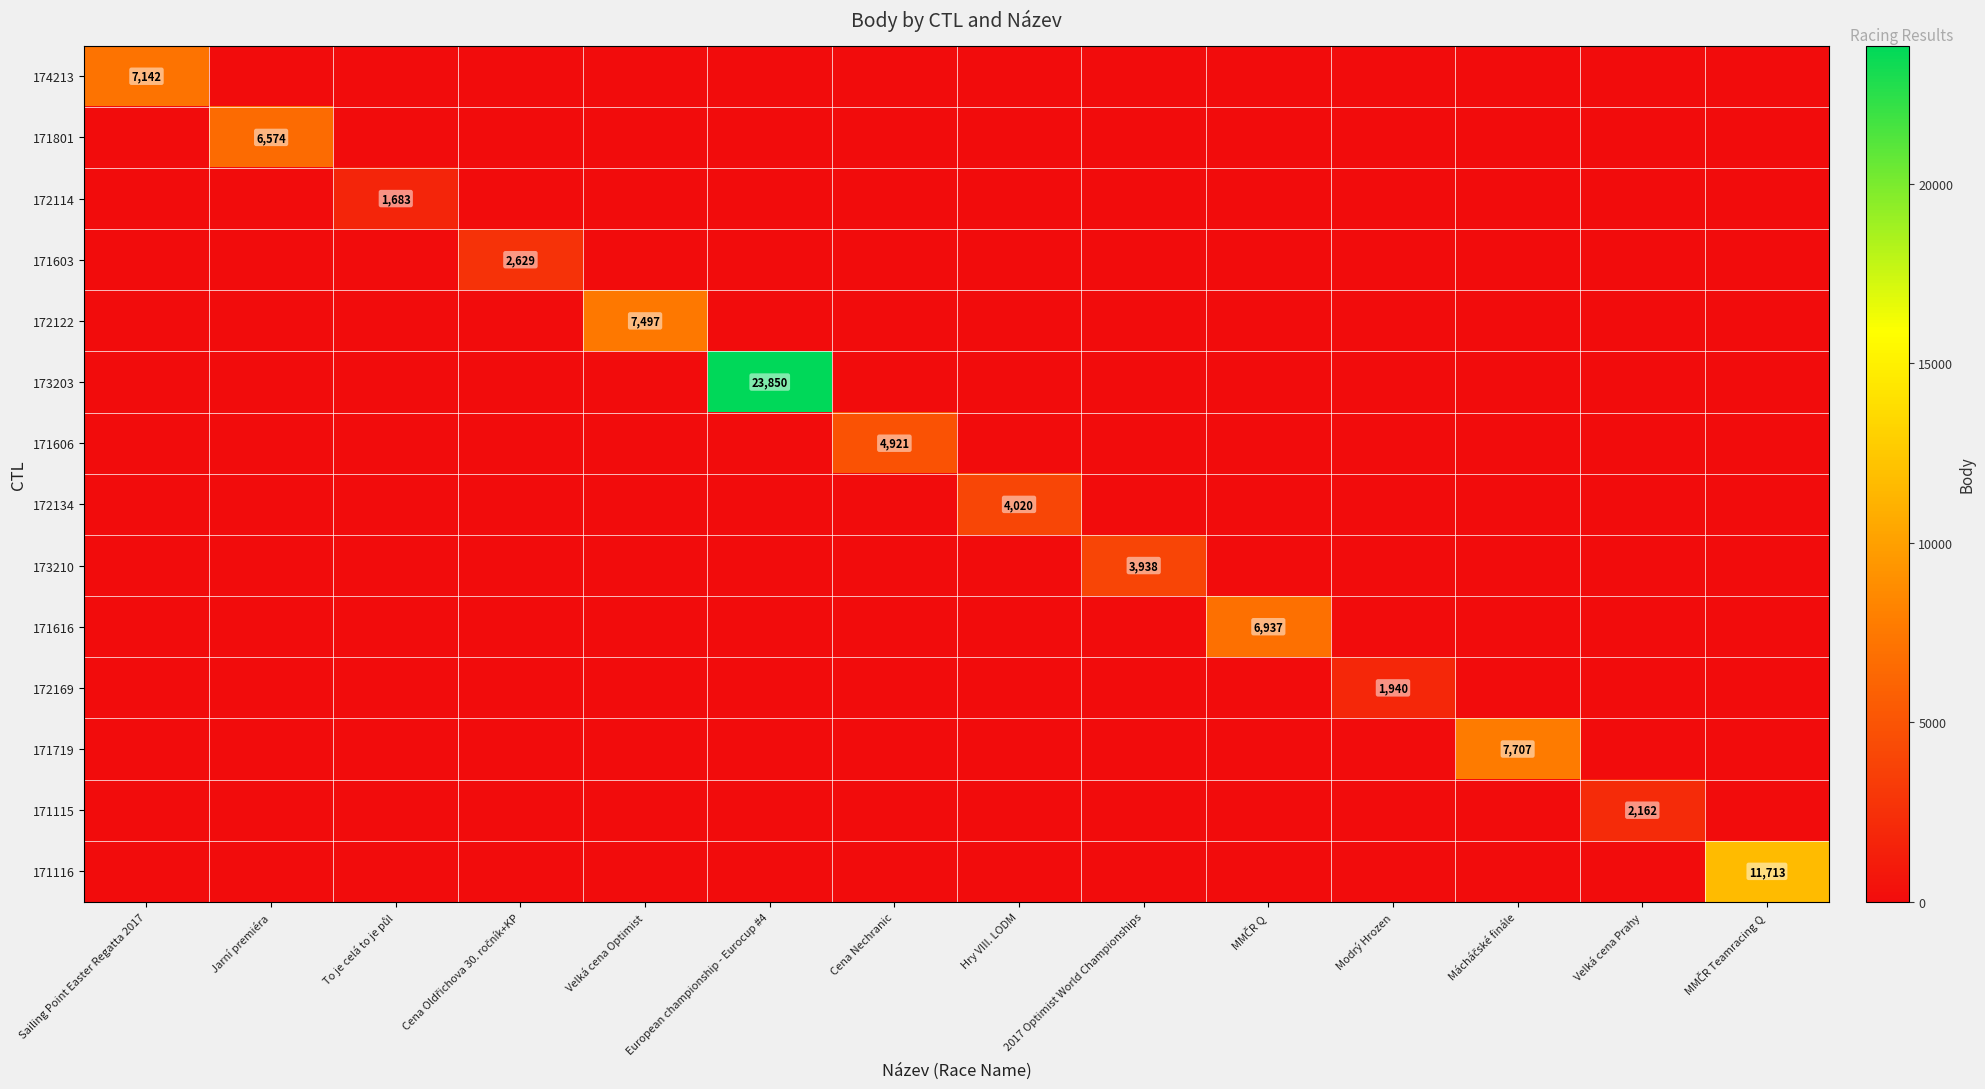

The 171115 series shows 2162 at Velká cena Prahy. True or false?

True